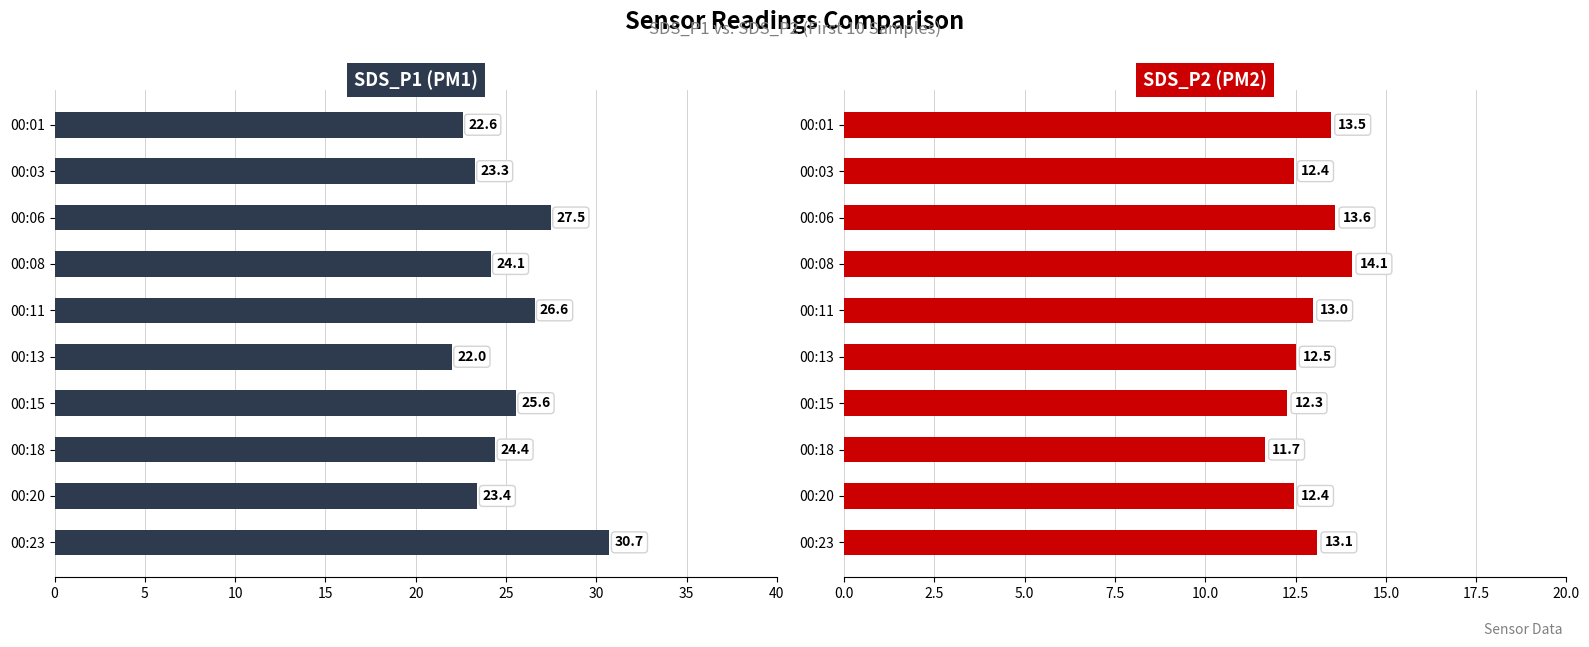

Is it true that SDS_P1 equals 39.0 at 00:13?

False